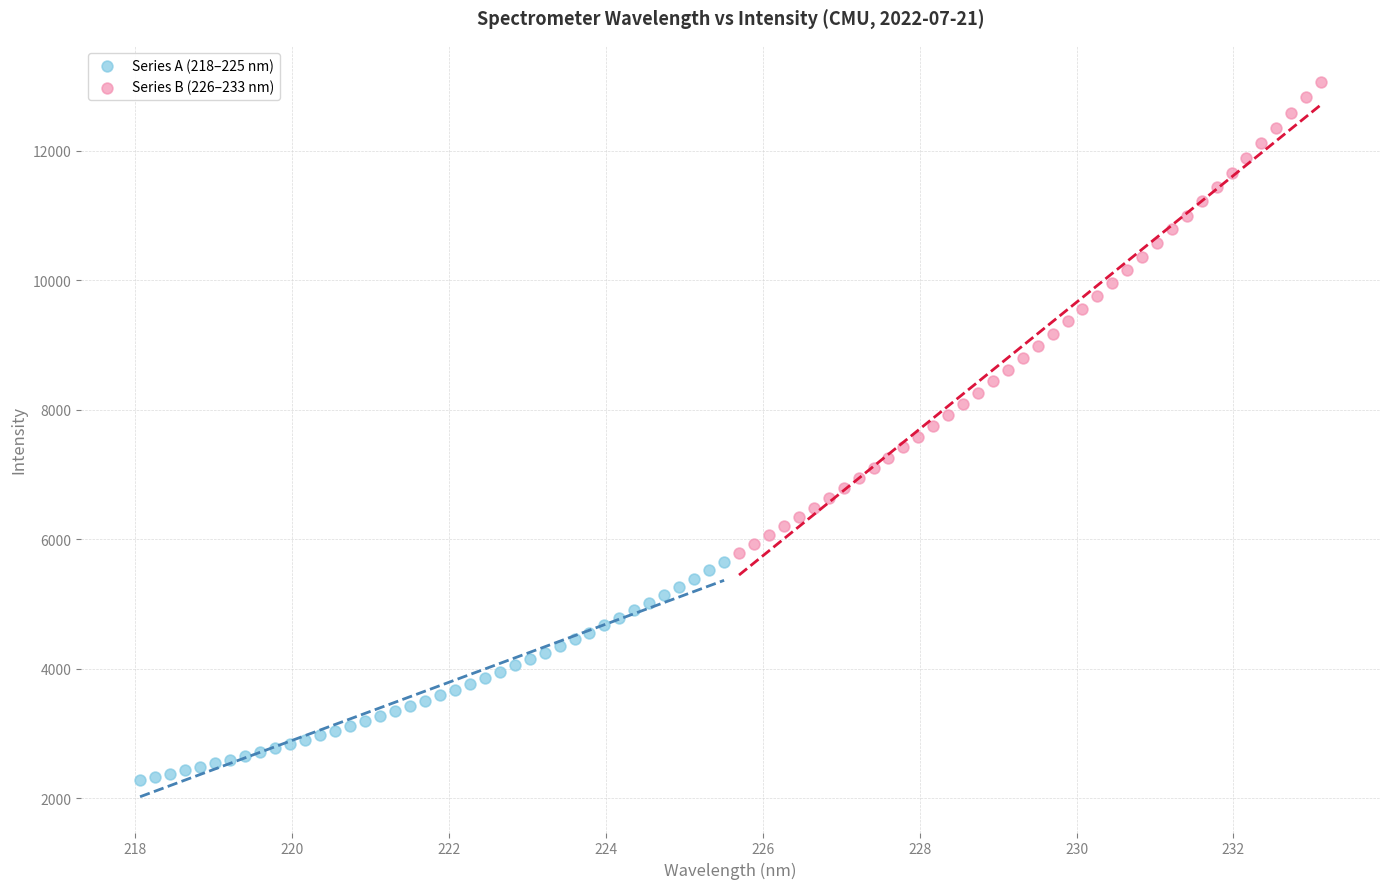

Which series reaches the minimum Y coordinate?

Series A (218–225 nm)